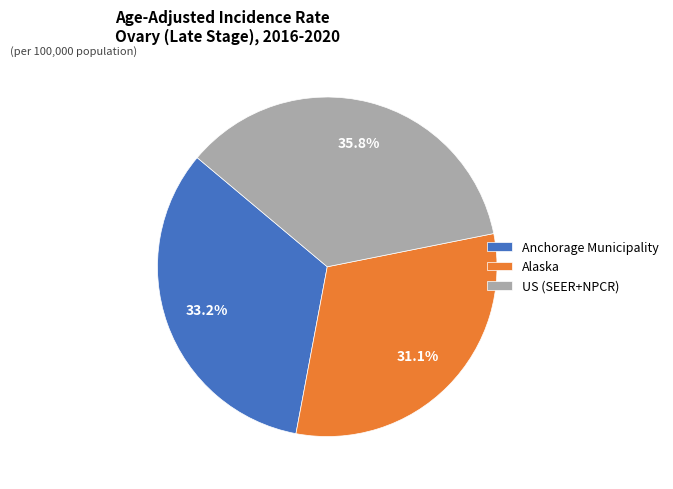

True or false: Anchorage Municipality accounts for 24% of the total.

False